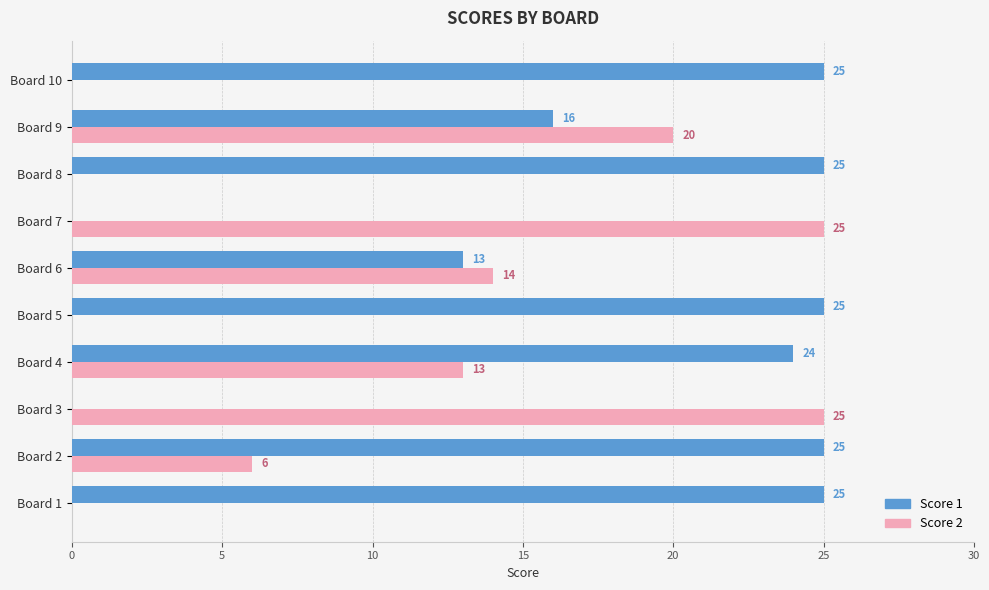

What is the sum of all Score 1 values?

178